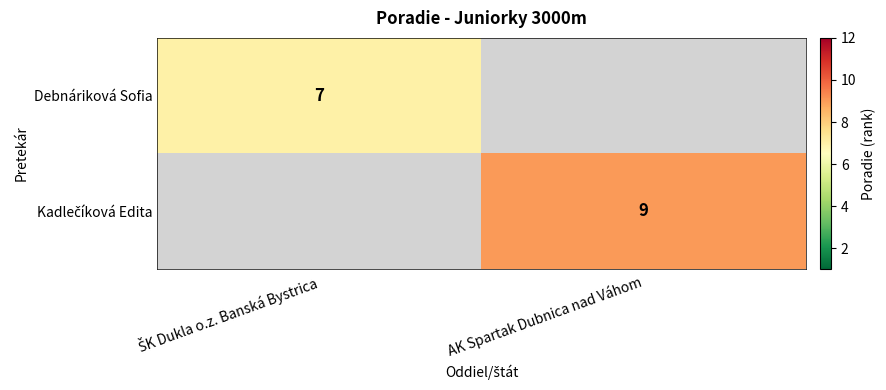

How many values in Kadlečíková Edita are above zero?

1